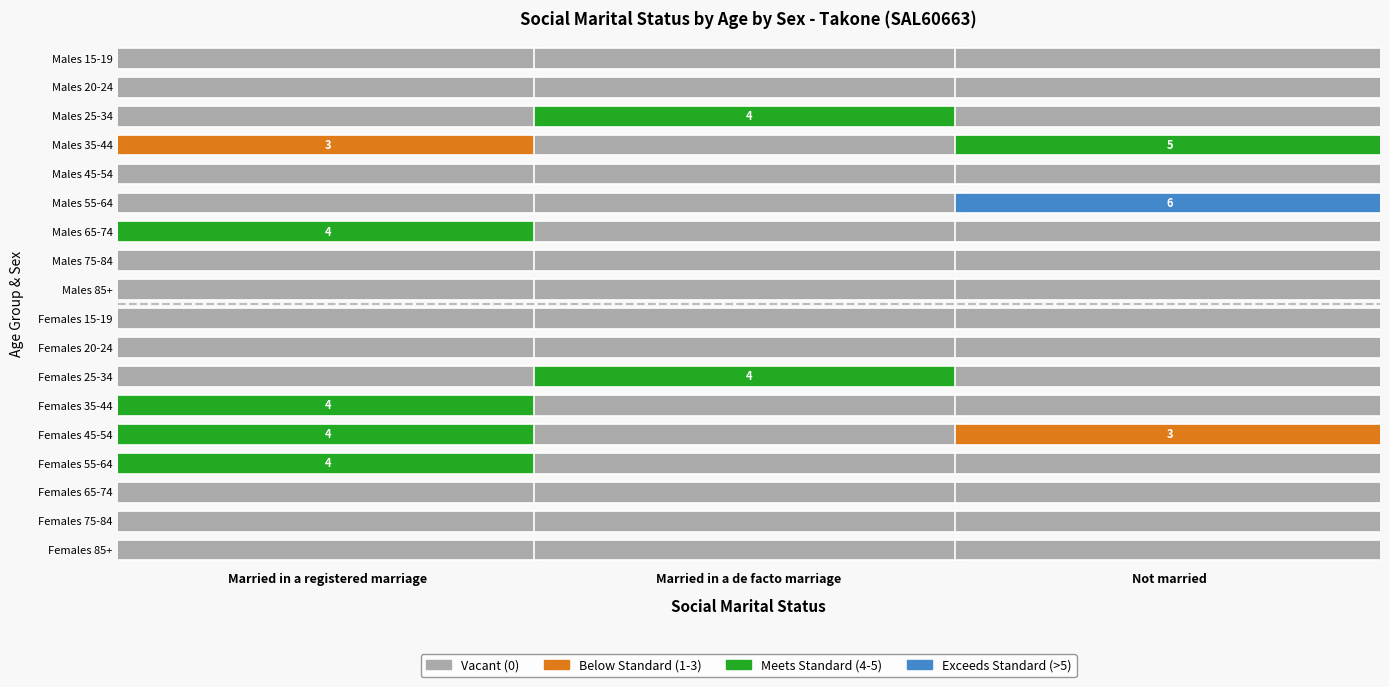

What is the sum of all Married in a de facto marriage values?

8